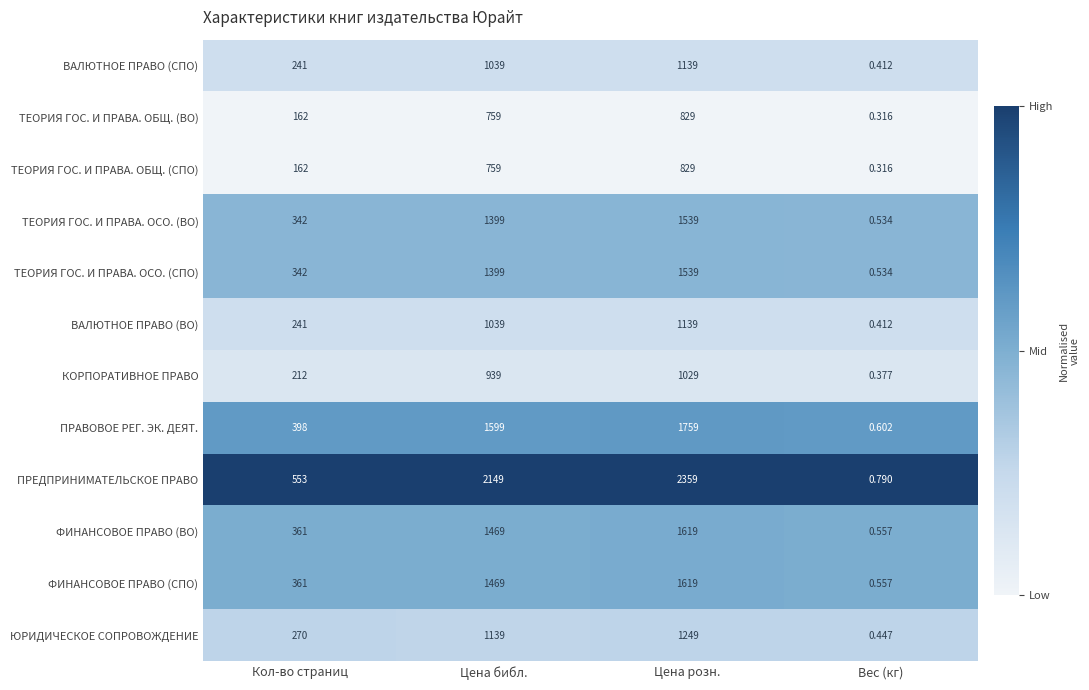

At which category is the sum across all series the highest?

Цена розн.